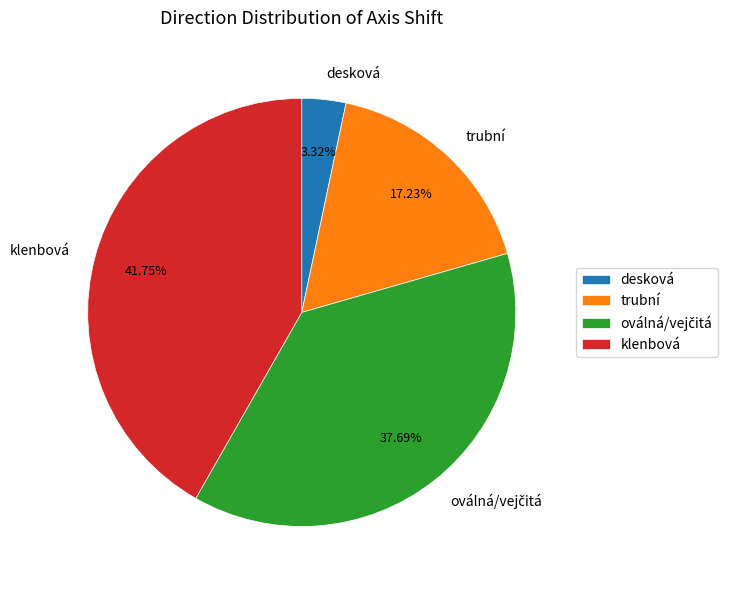

Does desková represent more than half of the total?

No